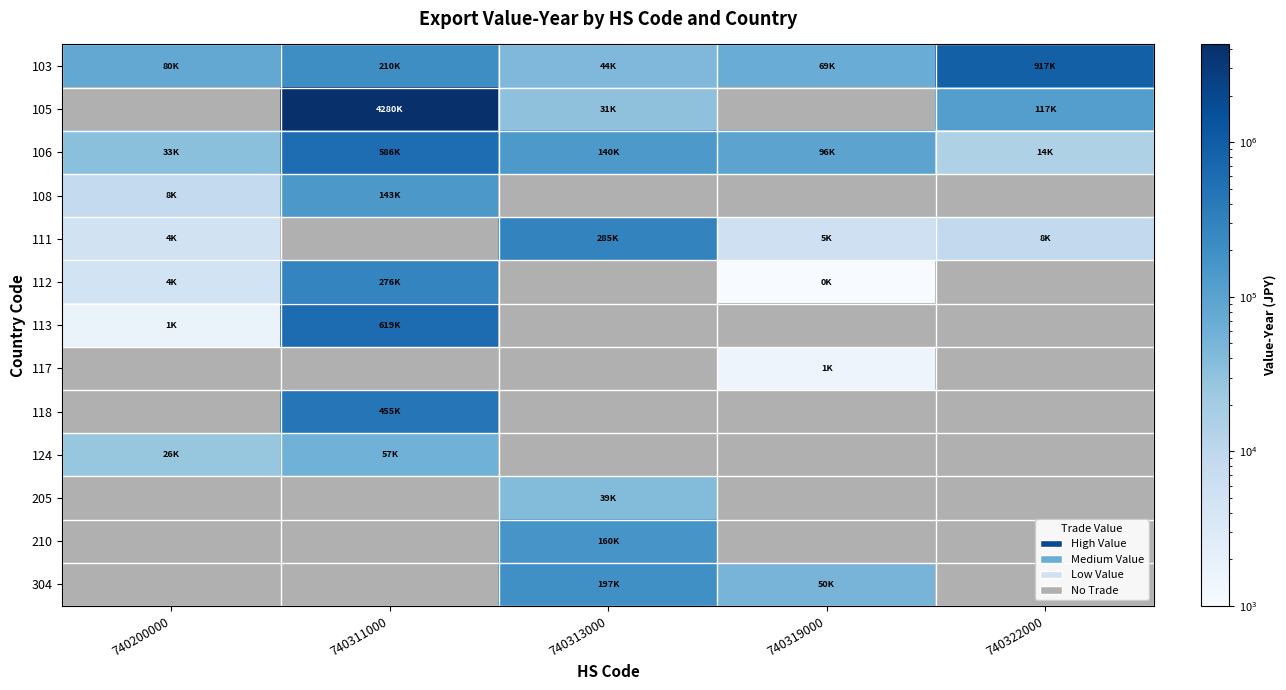

The 106 series shows 23086.6 at 740322000. True or false?

False